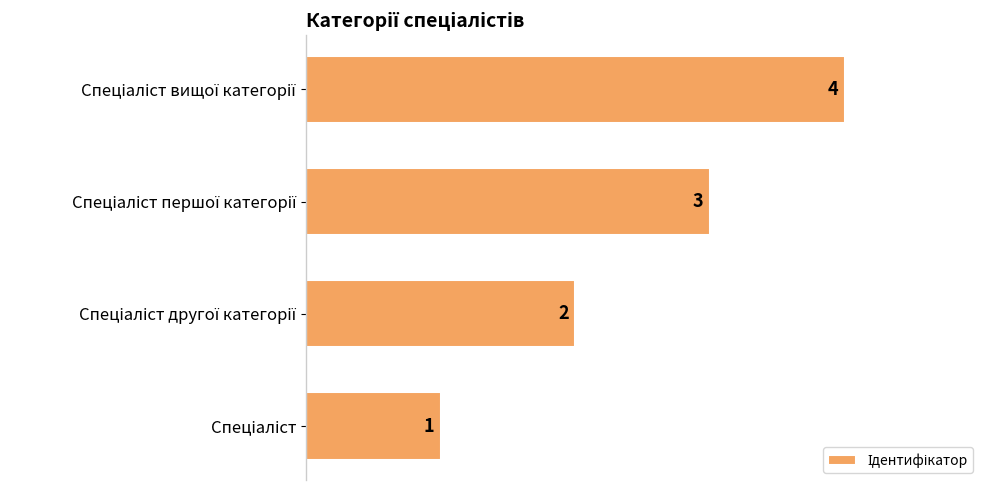

Are the bars grouped side by side (vs. stacked)?

No